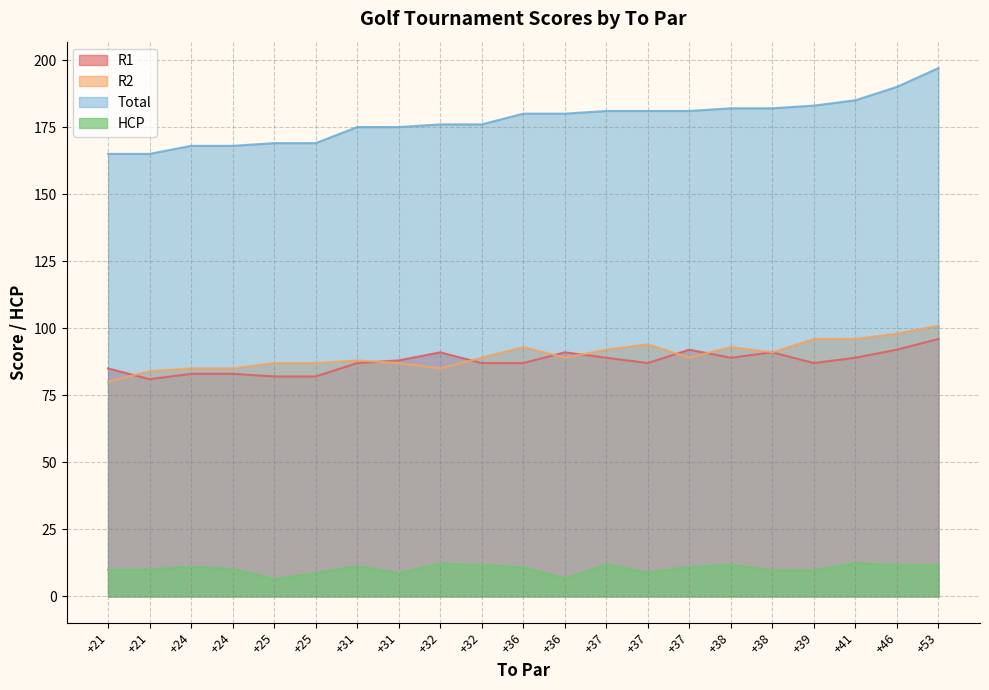

Is it true that R2 equals 96.0 at +41?

True